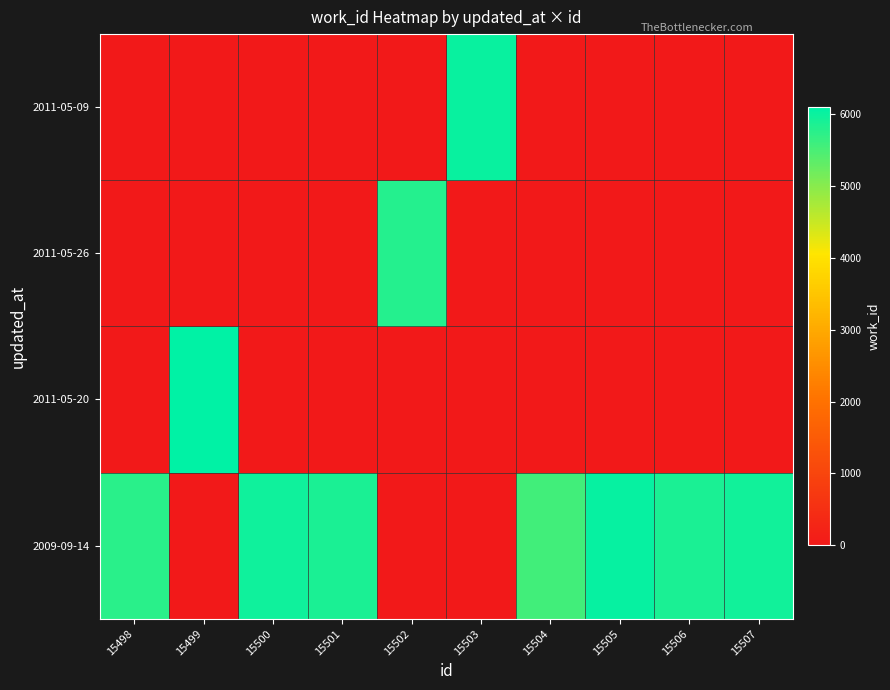

Reading left to right, list all the values displayed in this chart.

2009-09-14: 15498=5740.1	15499=0.0	15500=5947.9	15501=5870.4	15502=0.0	15503=0.0	15504=5556.1	15505=6025.9	15506=5871.8	15507=5934.0
2011-05-20: 15498=0.0	15499=6086.2	15500=0.0	15501=0.0	15502=0.0	15503=0.0	15504=0.0	15505=0.0	15506=0.0	15507=0.0
2011-05-26: 15498=0.0	15499=0.0	15500=0.0	15501=0.0	15502=5787.5	15503=0.0	15504=0.0	15505=0.0	15506=0.0	15507=0.0
2011-05-09: 15498=0.0	15499=0.0	15500=0.0	15501=0.0	15502=0.0	15503=5992.3	15504=0.0	15505=0.0	15506=0.0	15507=0.0